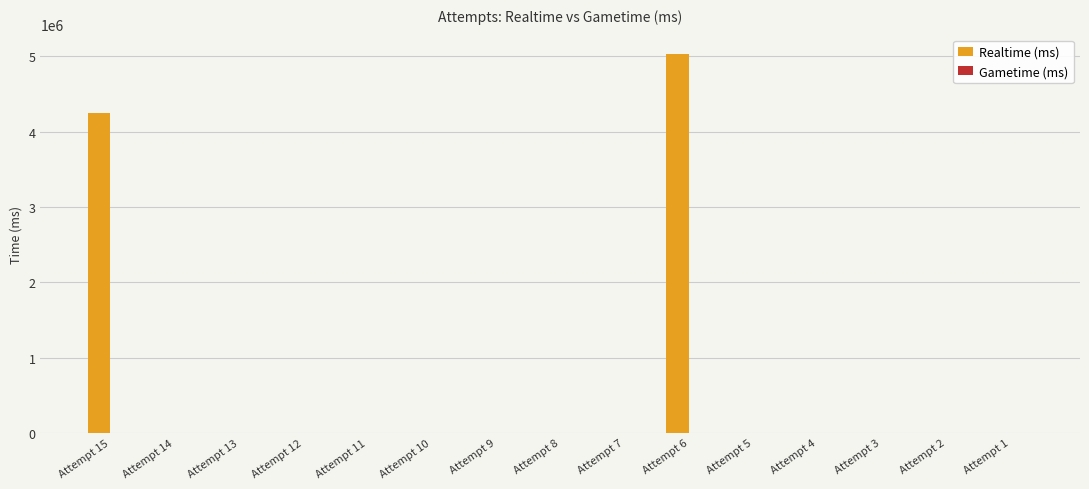

Which has a higher value, Attempt 5 or Attempt 15?

Attempt 15